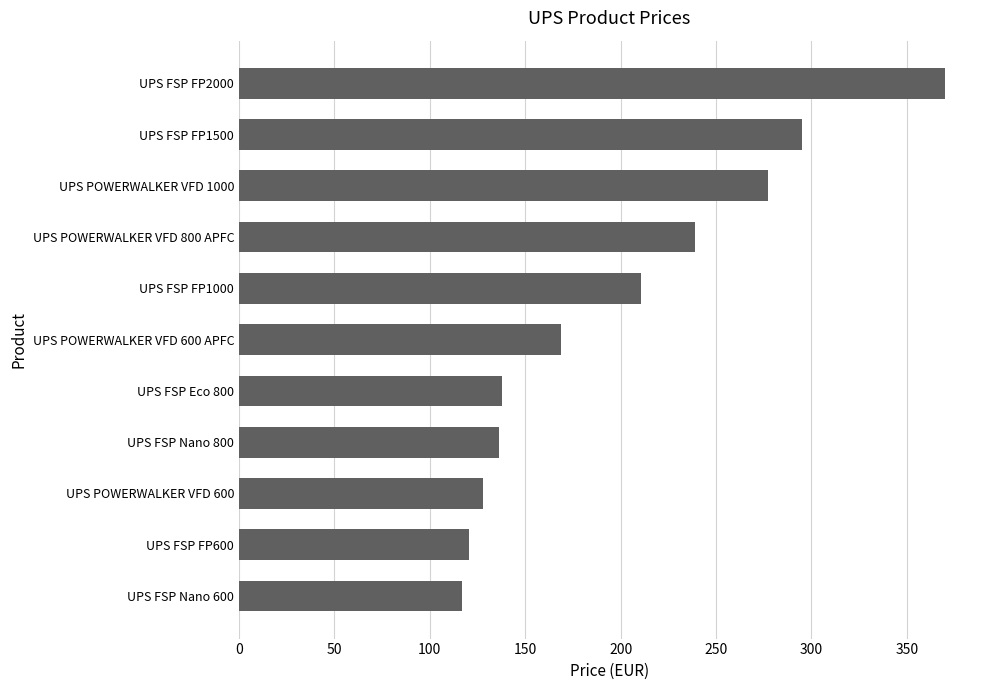

Where is the data nearest to the value 243?

UPS POWERWALKER VFD 800 APFC